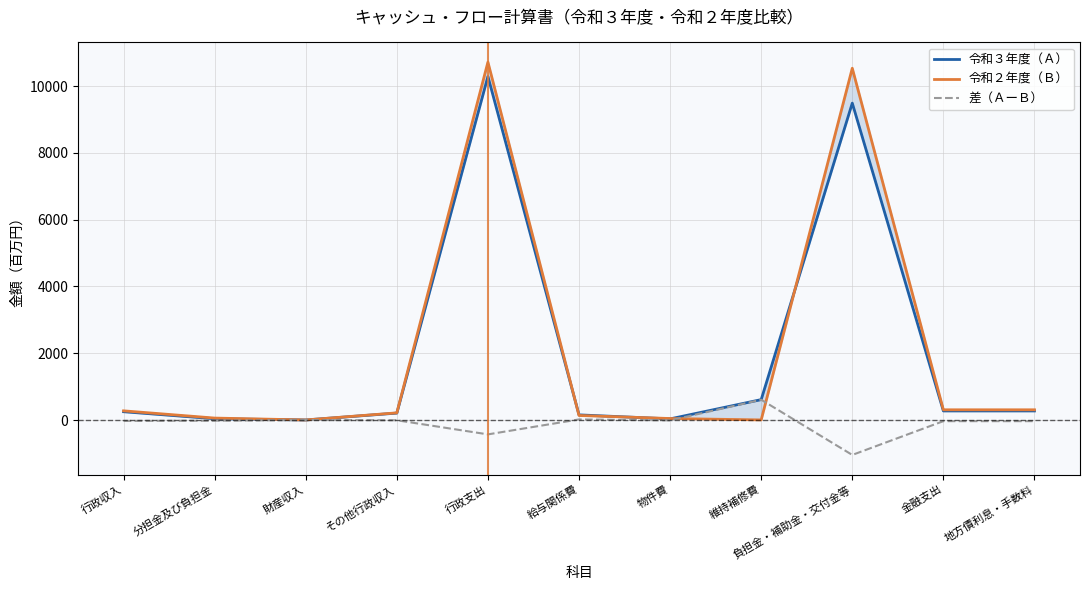

What is the difference between the 令和３年度（Ａ） values at 行政収入 and 分担金及び負担金?

210.0